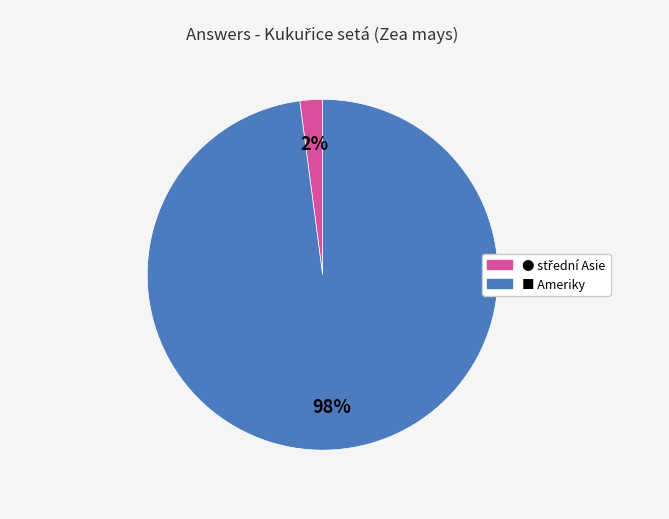

To the nearest percent, what is the difference between the largest and smallest slice percentages?

96%